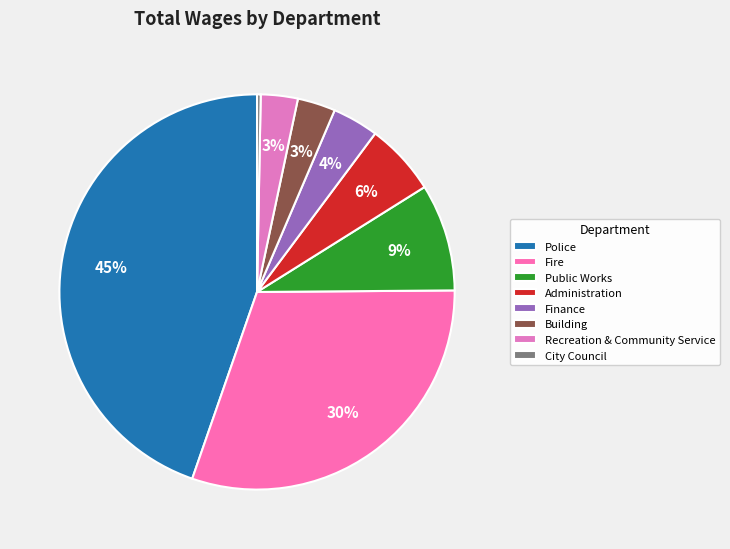

To the nearest percent, what percentage of the pie is Police?

45%